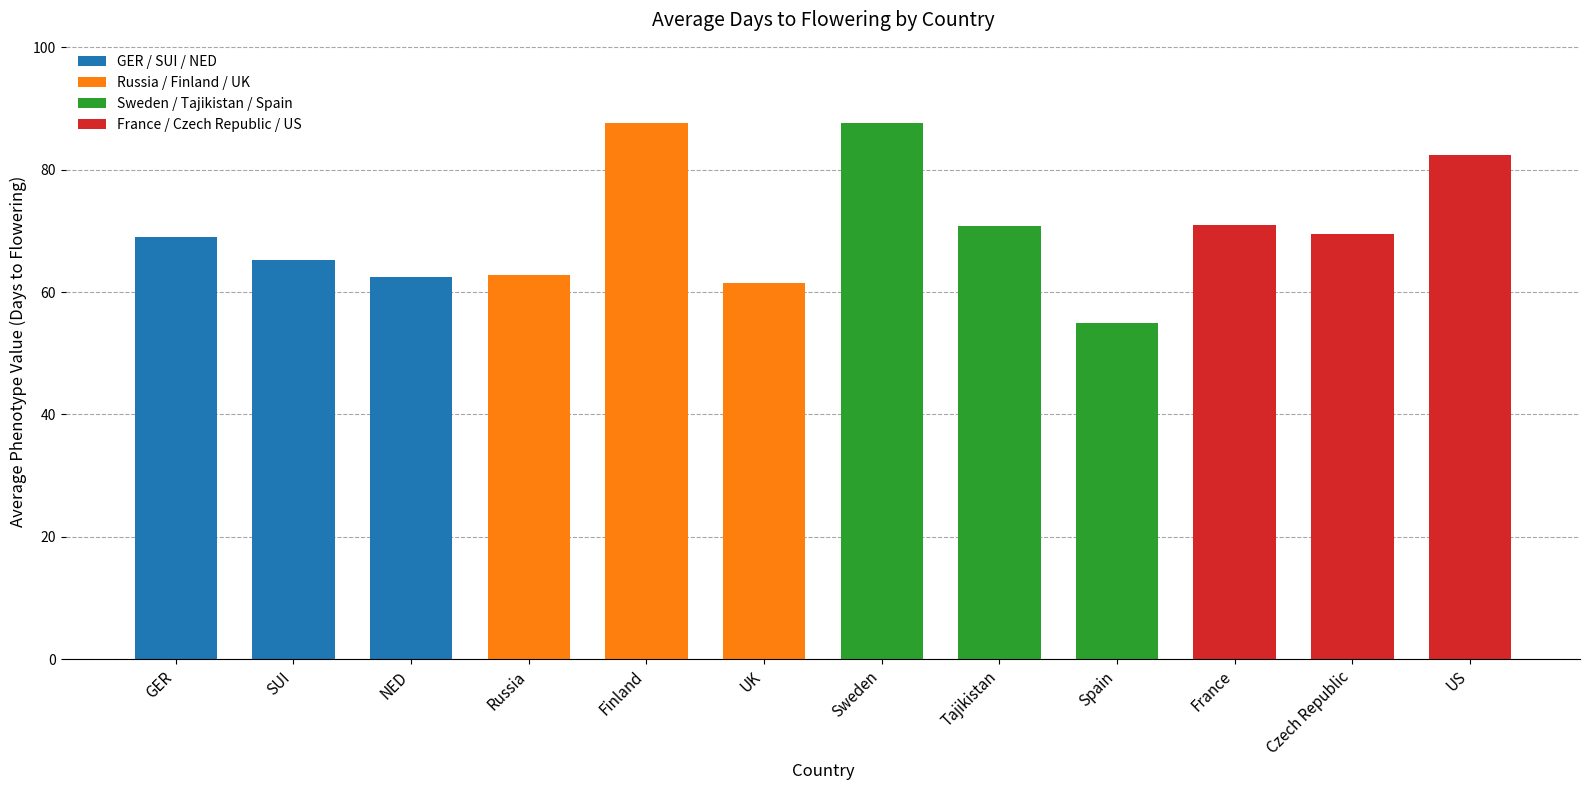

What is the change in value from GER to Czech Republic?

+0.5